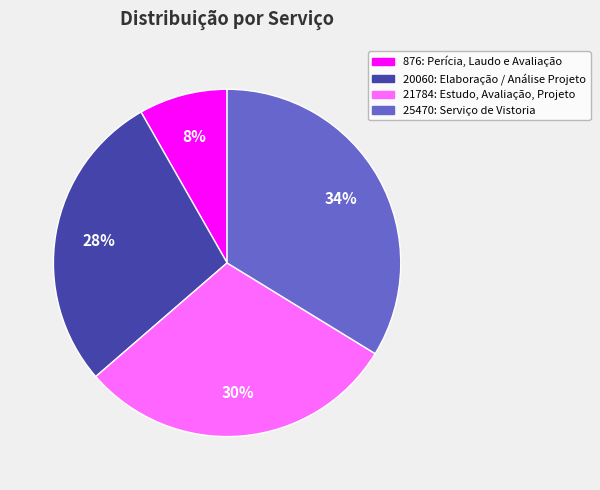

To the nearest percent, what is the average slice percentage?

25%